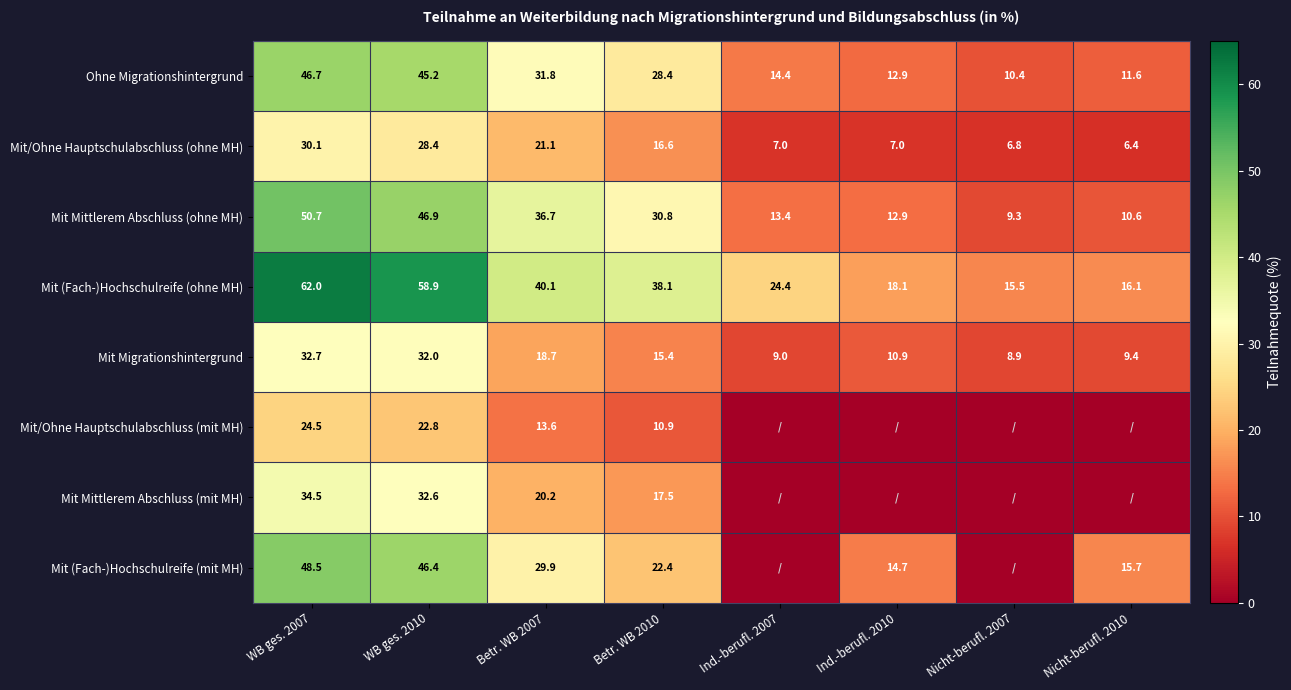

At which label is Mit (Fach-)Hochschulreife (ohne MH) closest to 38?

Betr. WB 2010